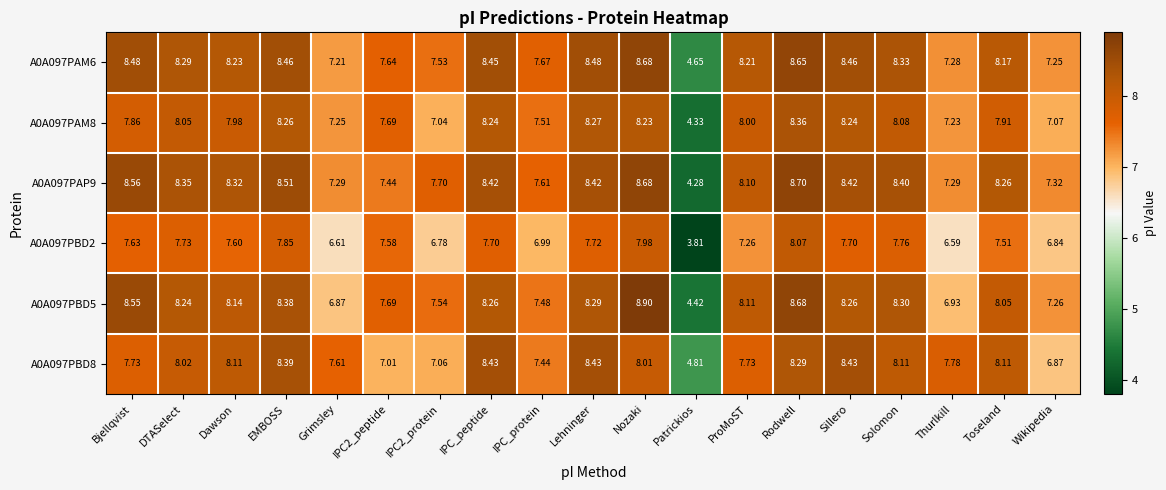

Where is A0A097PBD2 nearest to the value 5?

Patrickios